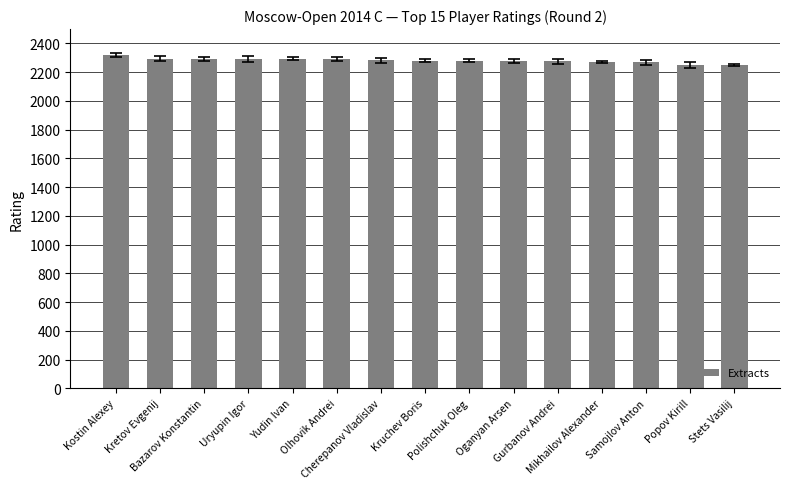

How many bars are there in total?

15